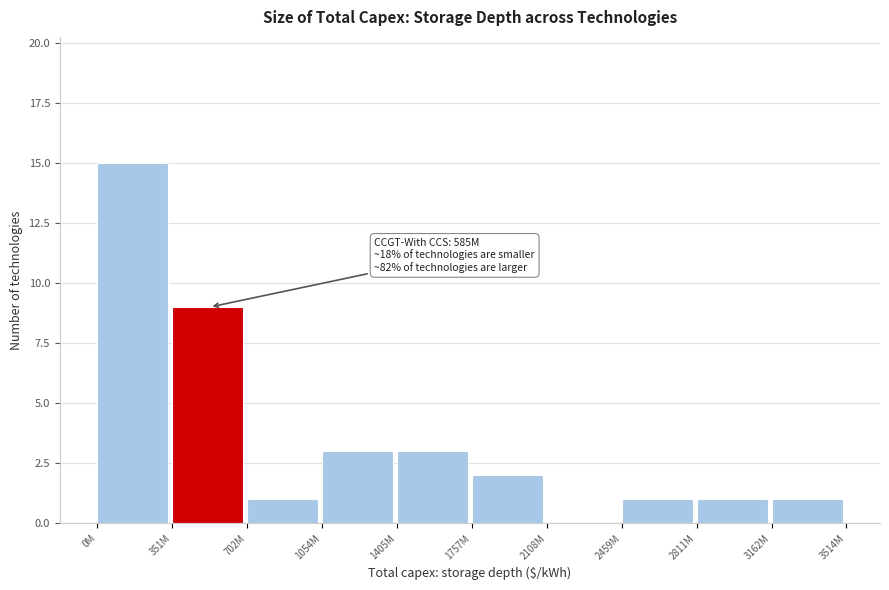

Reading left to right, extract all data points from this chart.

0M=15	351M=9	702M=1	1054M=3	1405M=3	1757M=2	2108M=0	2459M=1	2811M=1	3162M=1